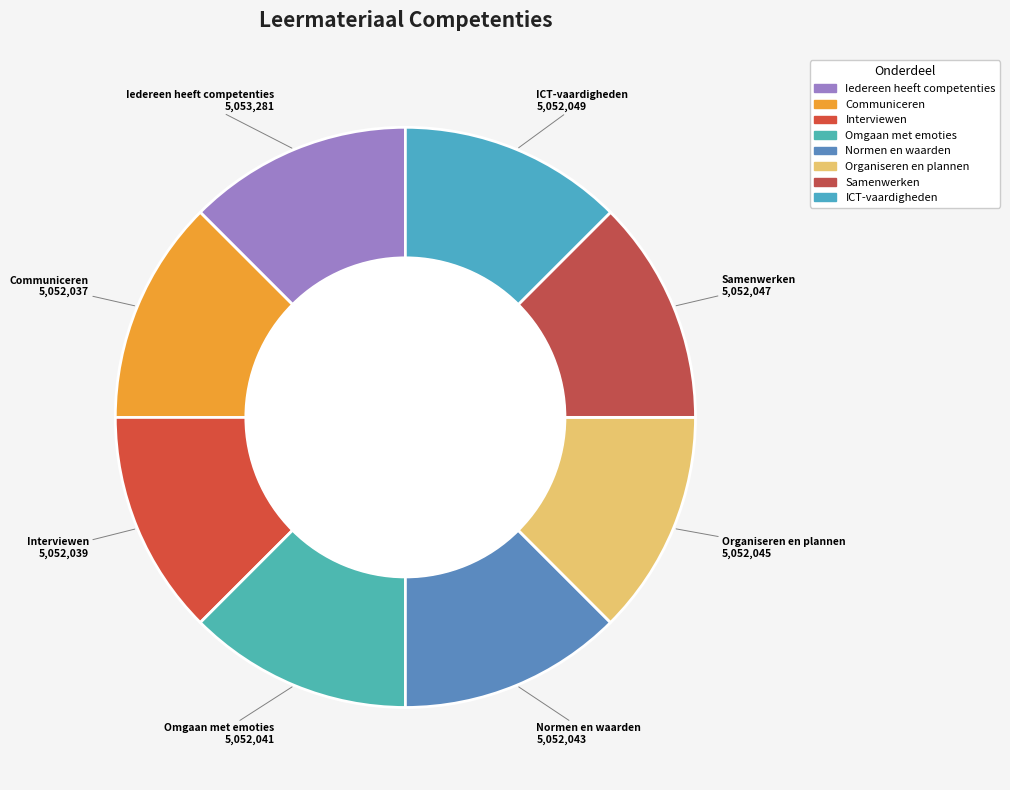

What percentage is the Communiceren slice, to the nearest percent?

12%